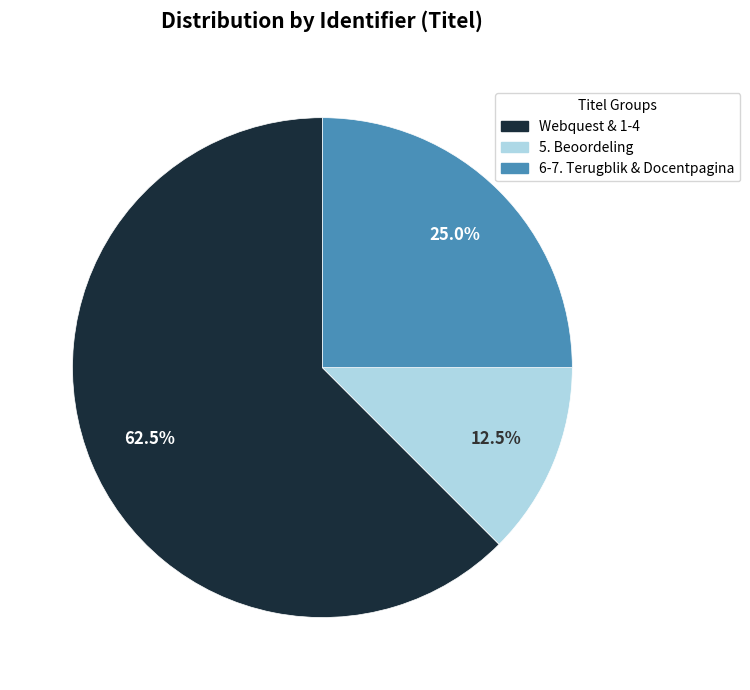

Is the sum of Webquest & 1-4 and 6-7. Terugblik & Docentpagina greater than half?

Yes